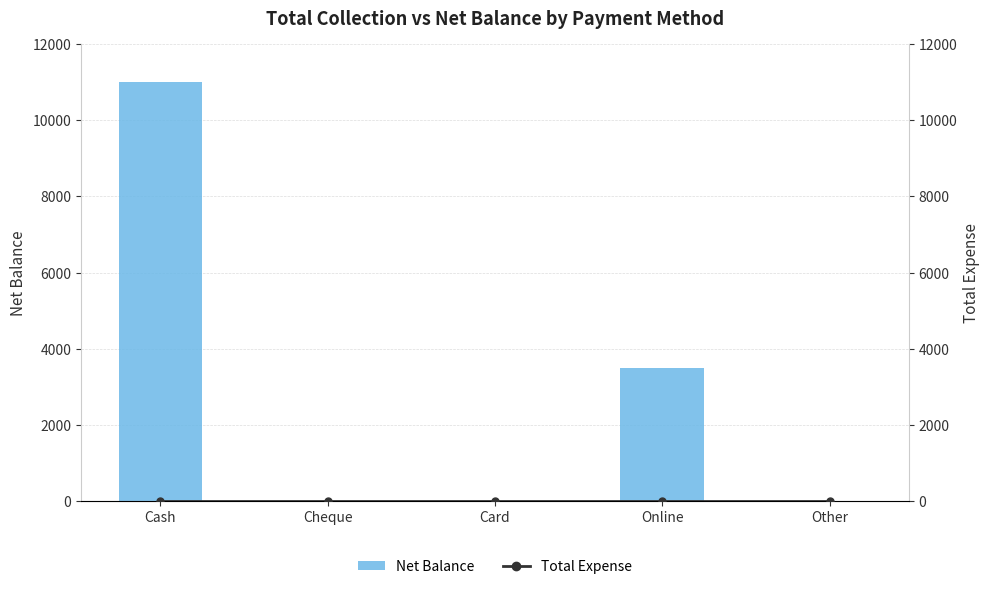

What is the label of the 4th bar from the right?

Cheque